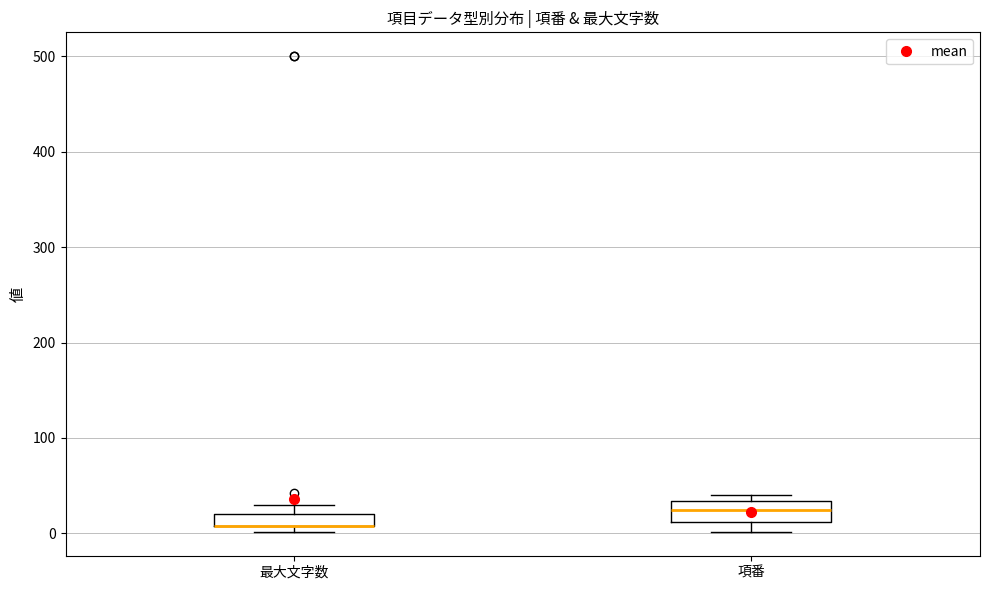

Which box is the tallest, from its lower edge to its upper edge?

項番